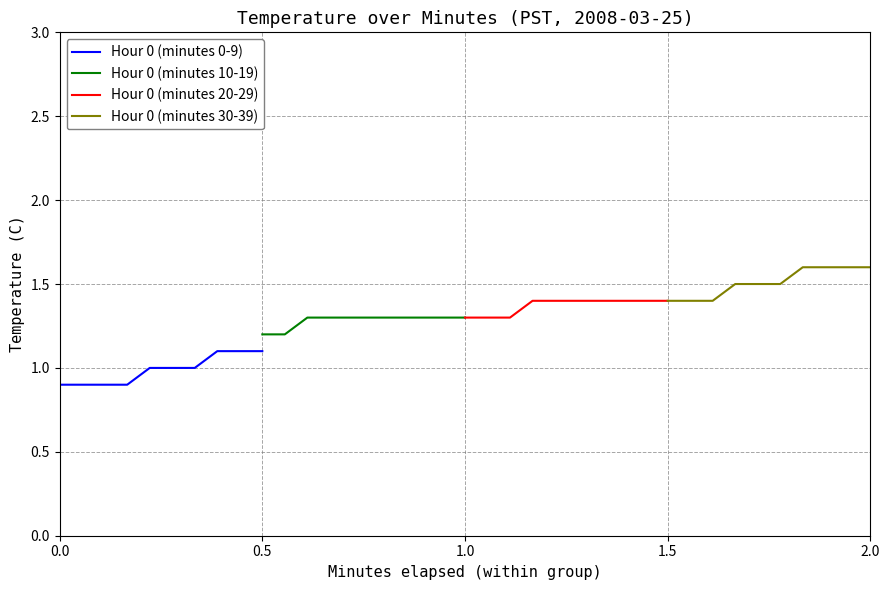

What is the label of the 6th point from the left?

2.0